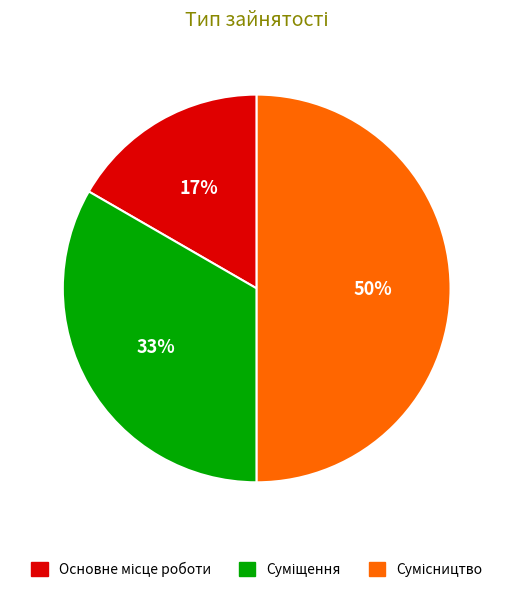

To the nearest percent, what is the difference between the largest and smallest slice percentages?

33%